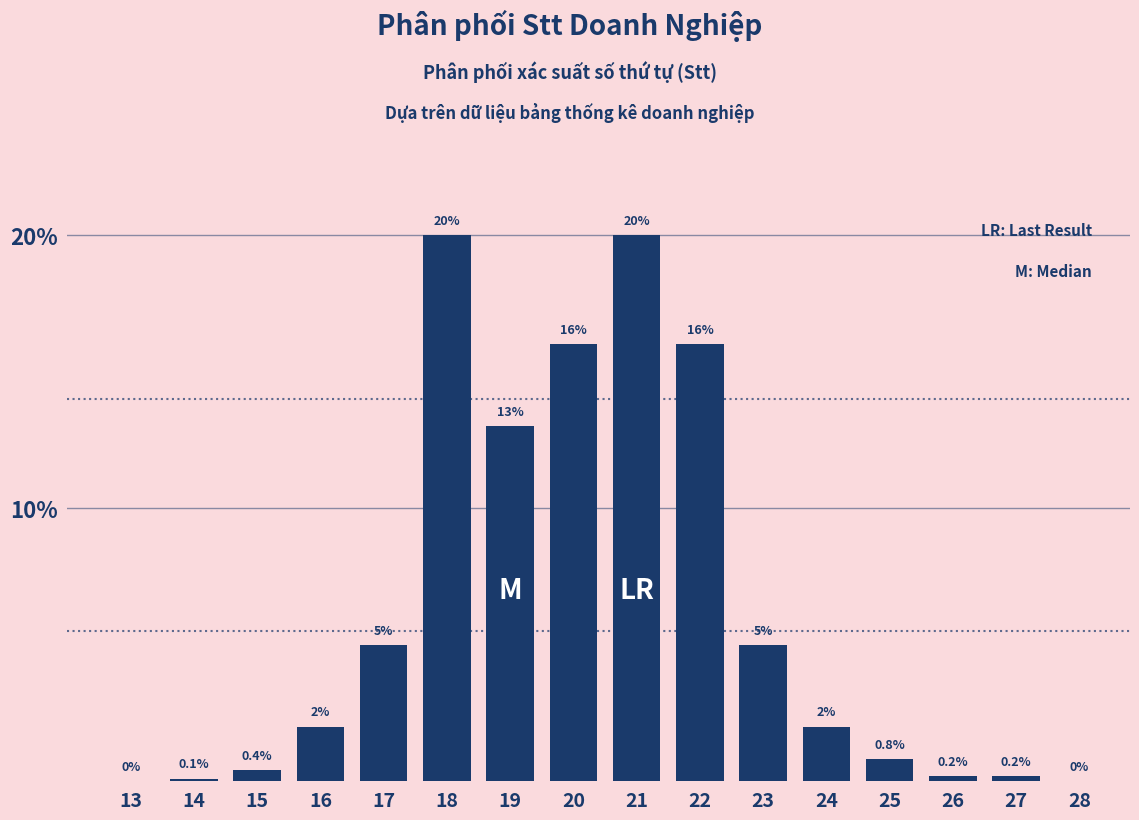

Reading right to left, transcribe all the data shown in this chart.

28=0.0	27=0.2	26=0.2	25=0.8	24=2.0	23=5.0	22=16.0	21=20.0	20=16.0	19=13.0	18=20.0	17=5.0	16=2.0	15=0.4	14=0.1	13=0.0